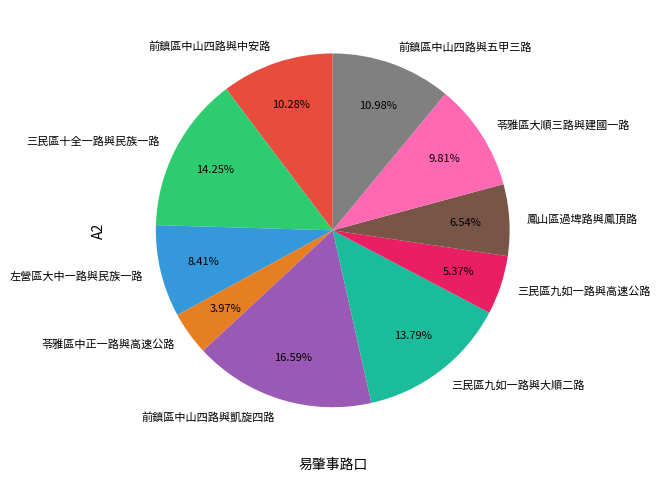

What is the ratio of the value at 苓雅區大順三路與建國一路 to the value at 三民區九如一路與大順二路?

0.7